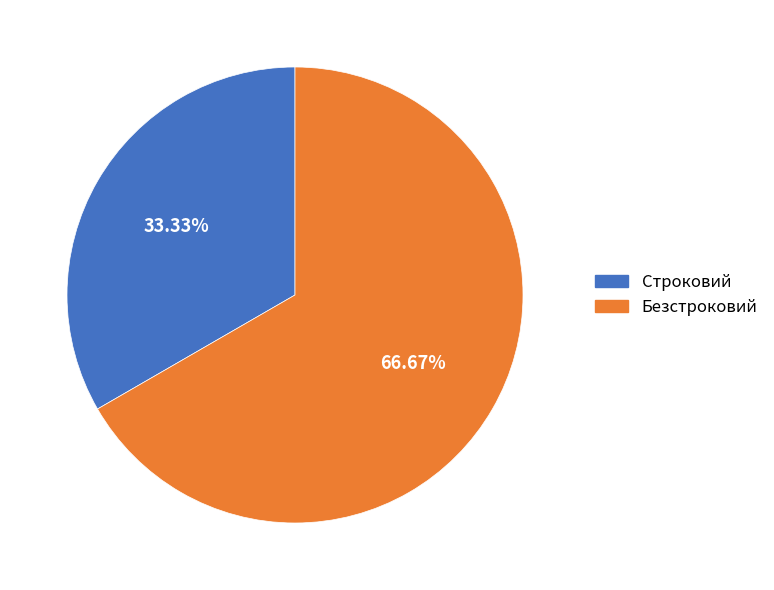

To the nearest percent, what percentage of the pie is Строковий?

33%